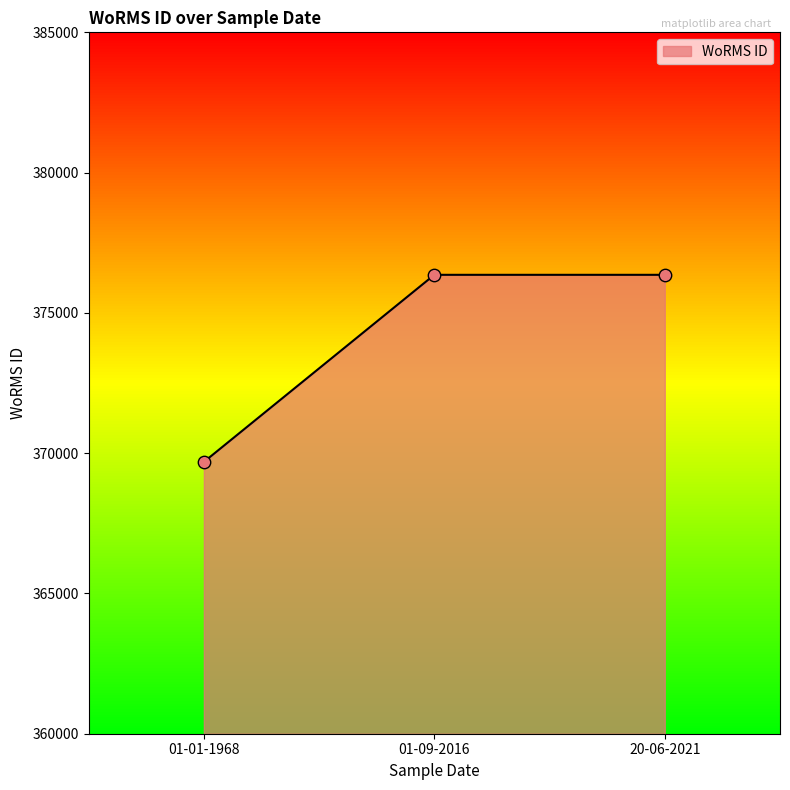

What is the ratio of the value at 20-06-2021 to the value at 01-09-2016?

1.0